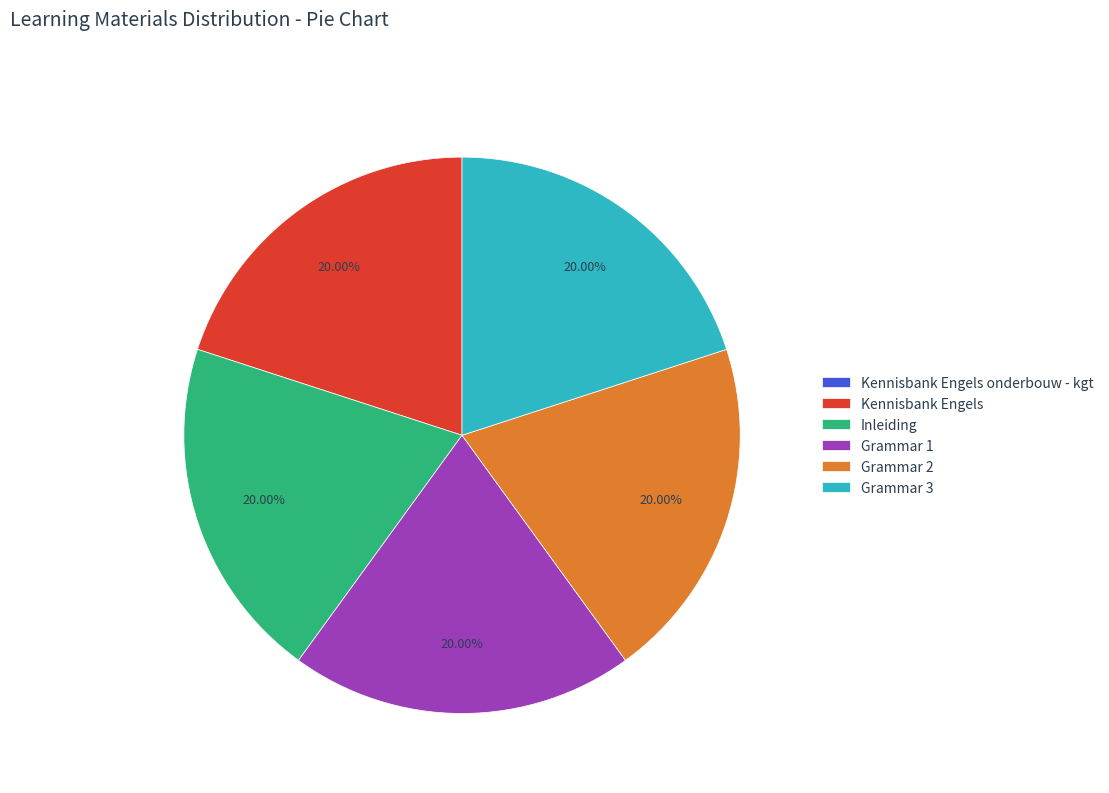

Approximately how many times larger is the value at Inleiding compared to Kennisbank Engels?

1.0